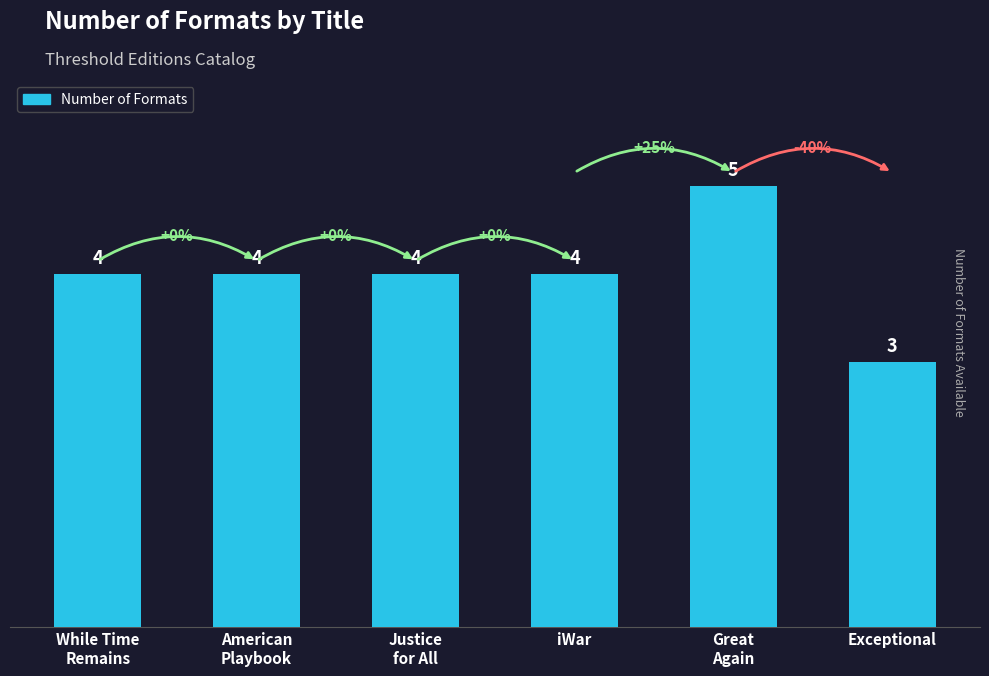

Which has a higher value, Great
Again or Exceptional?

Great
Again